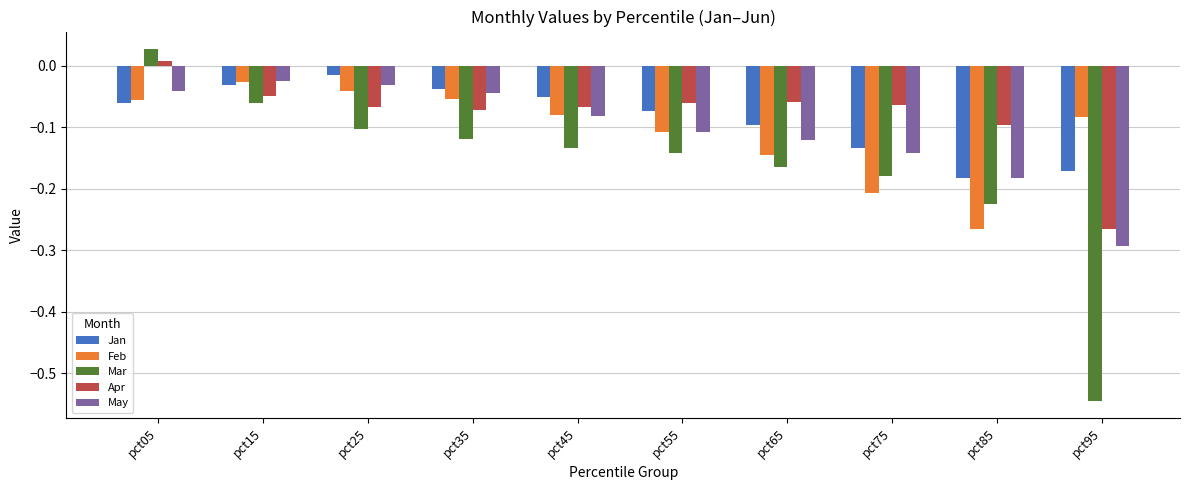

True or false: Mar has a value of -0.1 at pct25.

True